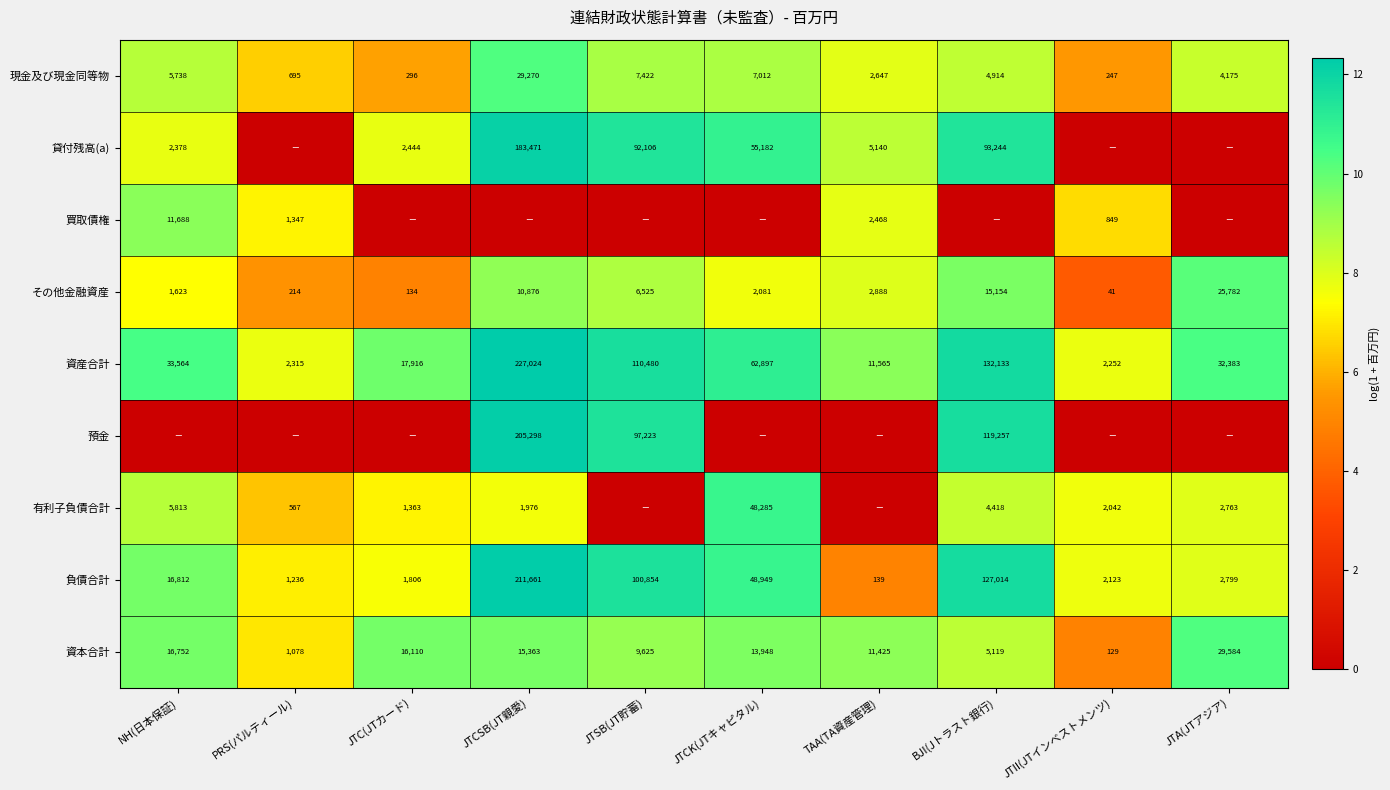

How many values in the 資本合計 series are below 13948?

5